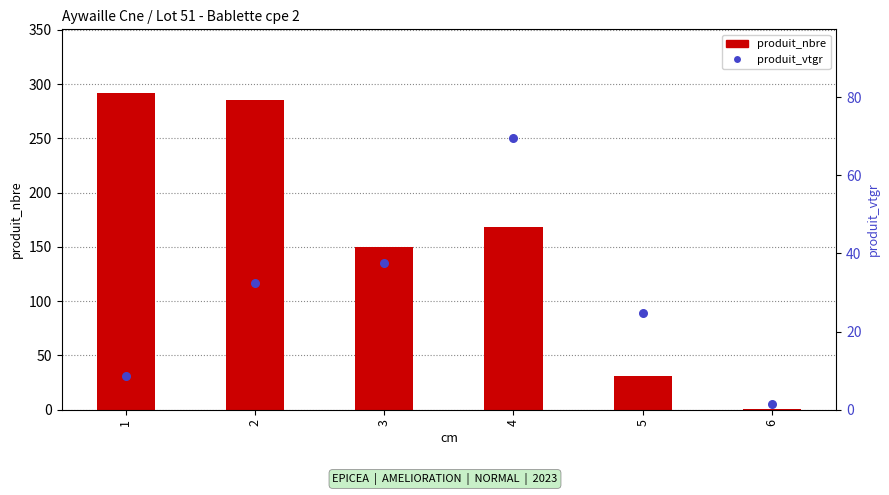

What is the total value across all series at 4?

237.5